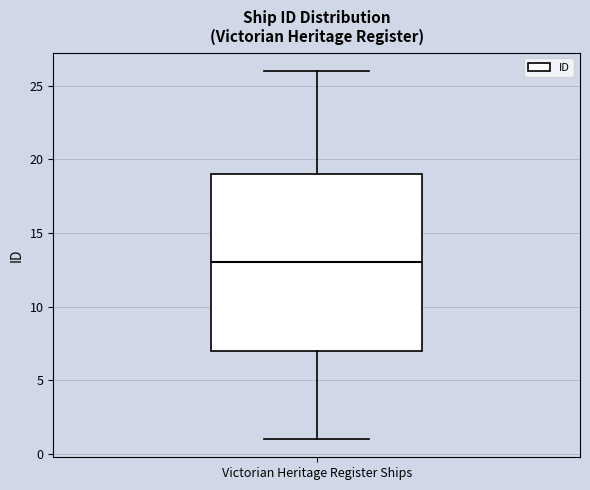

Read this box plot against the y-axis: the position of the median line, the range covered by the box, and the ends of both whiskers. The values are not printed on the chart, so give them approximately, as read against the axis.

median 13, box 7 to 19, whiskers 1 to 26